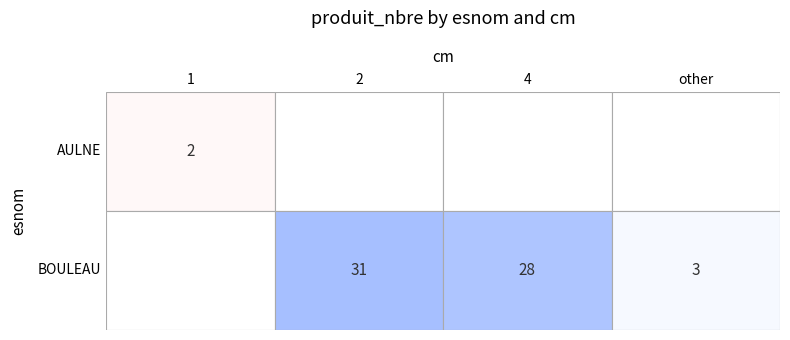

What is the sum of the BOULEAU values at 2 and 3?

31